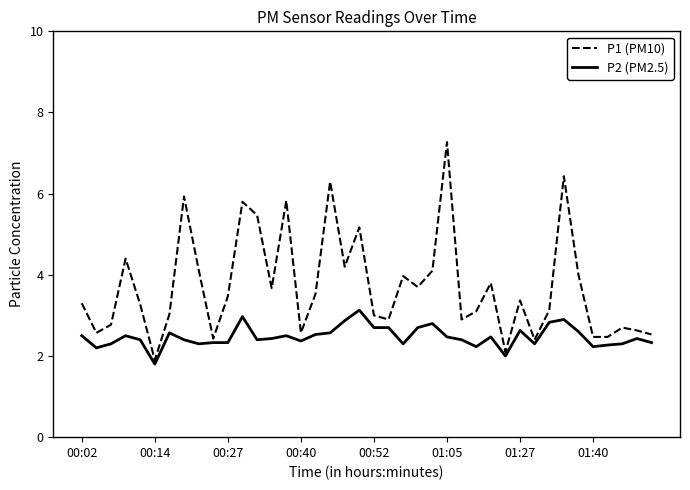

List the series in order of their overall mean, highest first.

P1 (PM10), P2 (PM2.5)